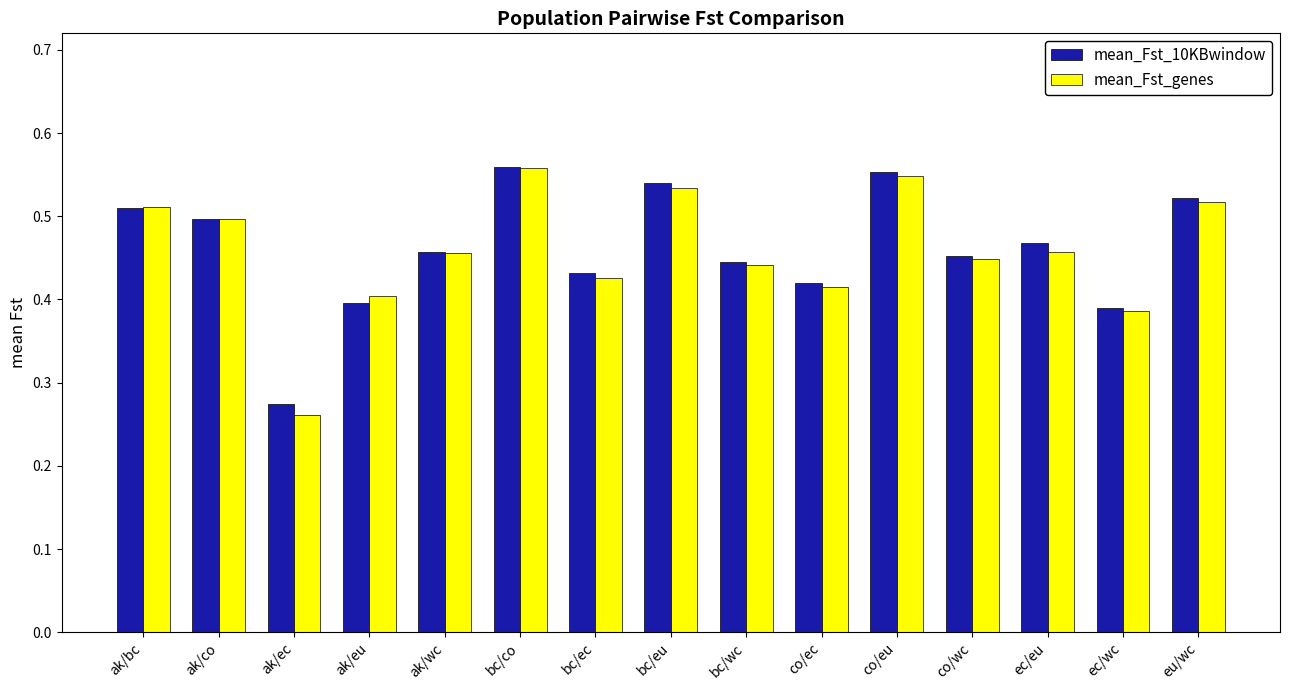

The mean_Fst_10KBwindow series shows 0.2 at ak/co. True or false?

False